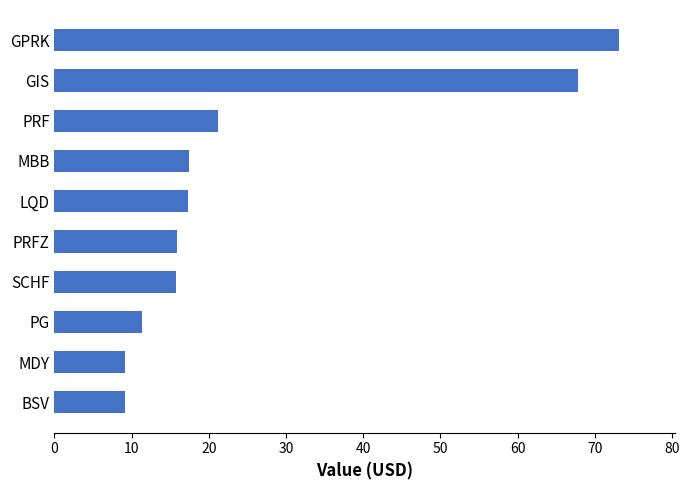

What position from the top is LQD?

5